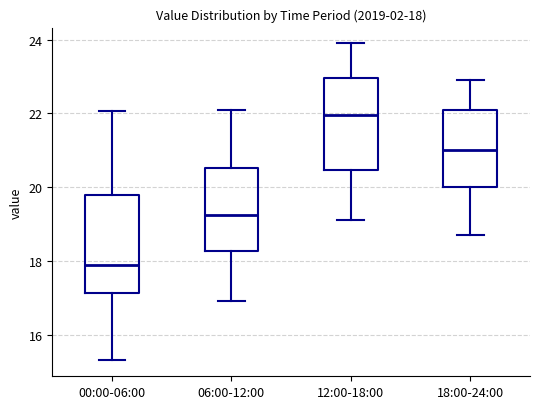

Which box's median line is the highest?

12:00-18:00